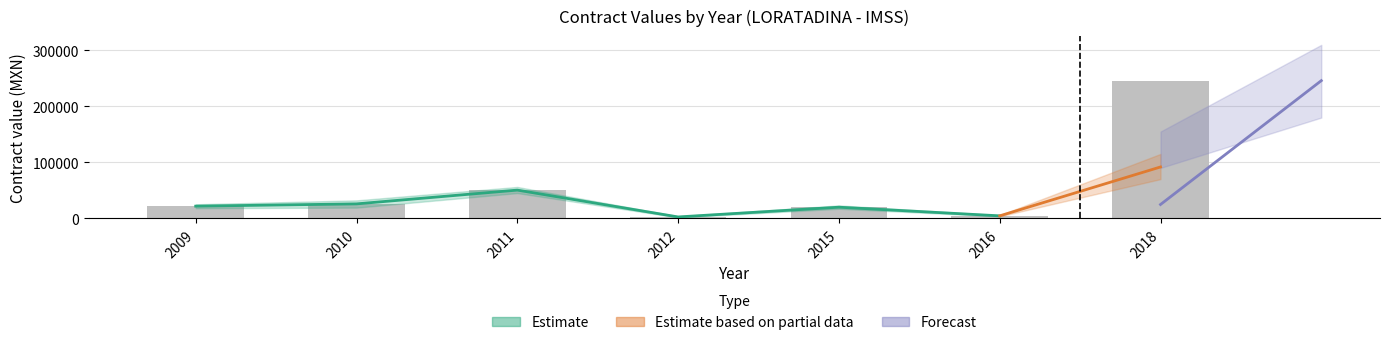

Which series has the largest total across all categories?

Forecast